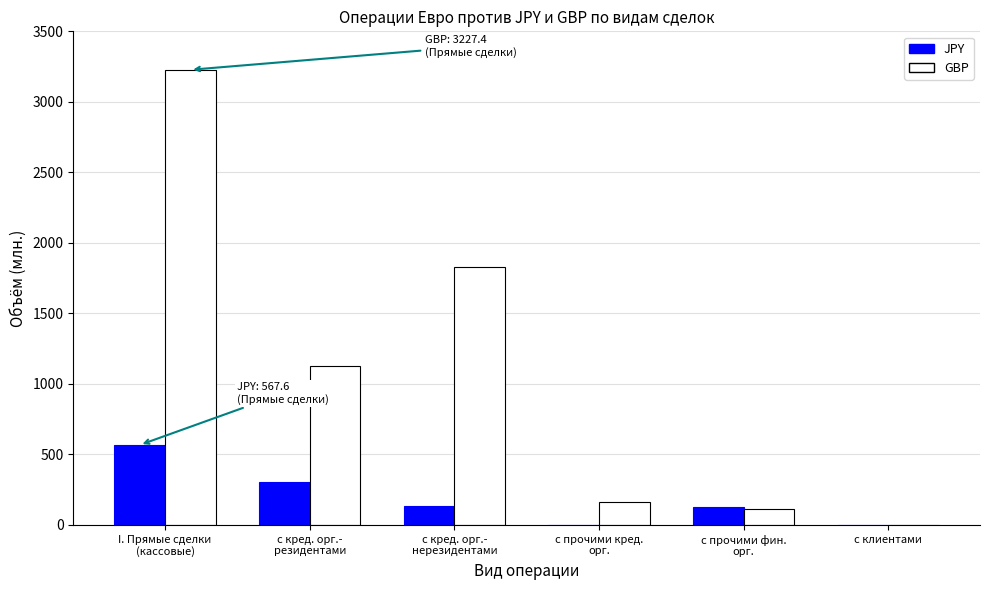

How many values in the JPY series exceed 133?

3